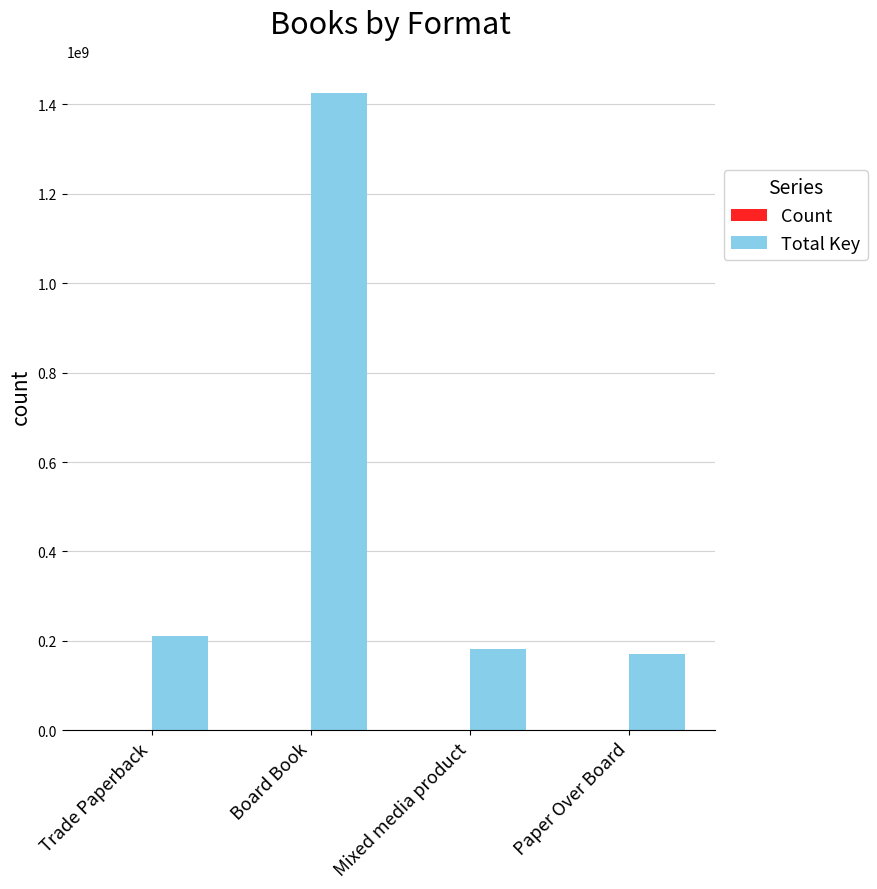

At which category is the sum across all series the highest?

Board Book